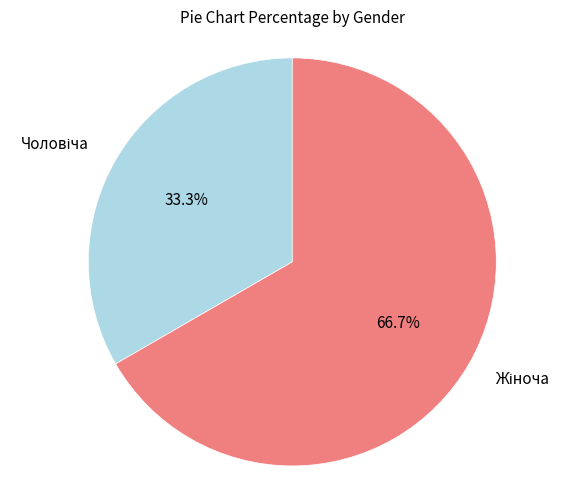

Does any single category account for the majority?

Yes